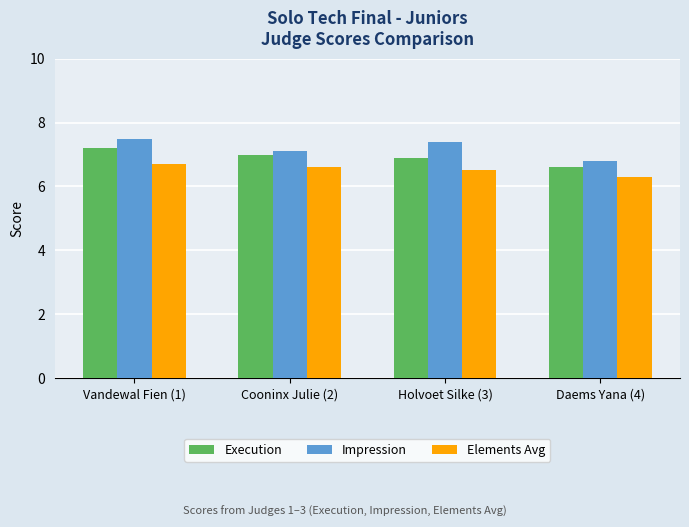

Which series has the widest spread of values?

Impression